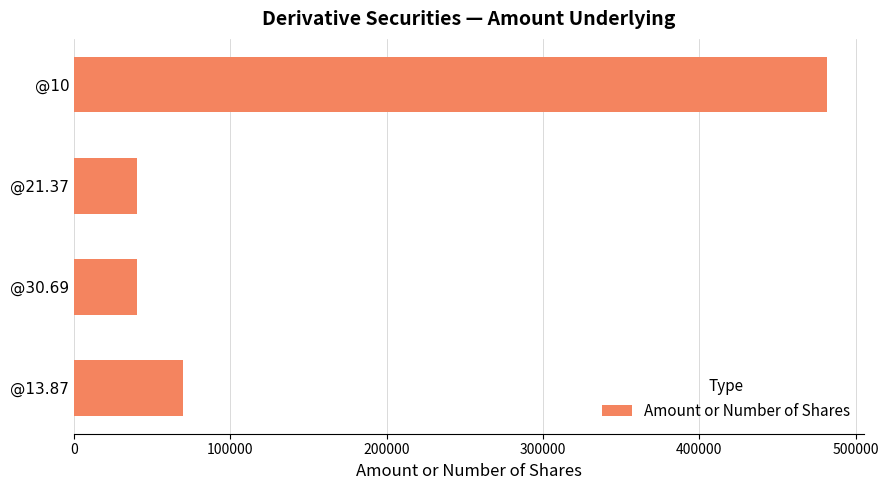

The value at @13.87 is 16278. True or false?

False